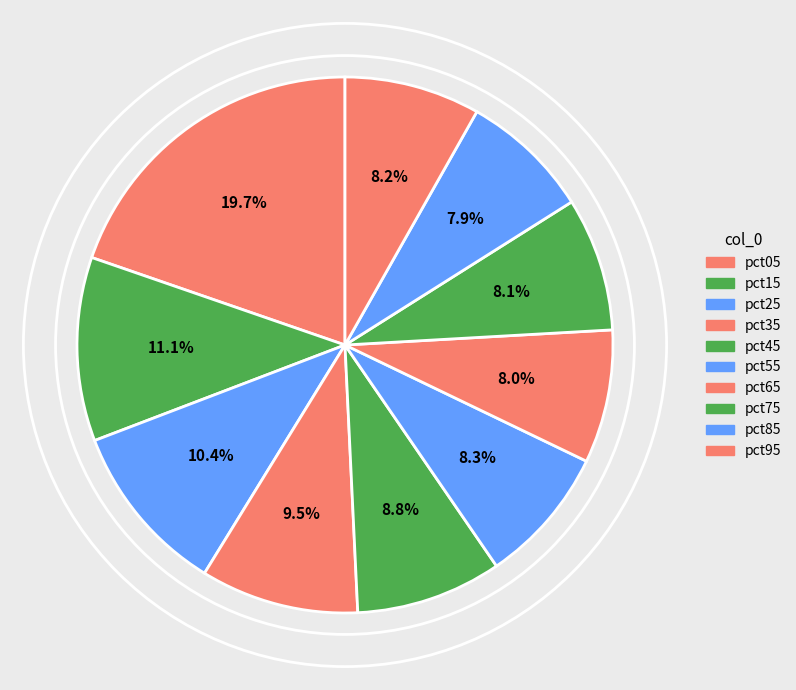

To the nearest percent, what portion does pct45 represent?

9%